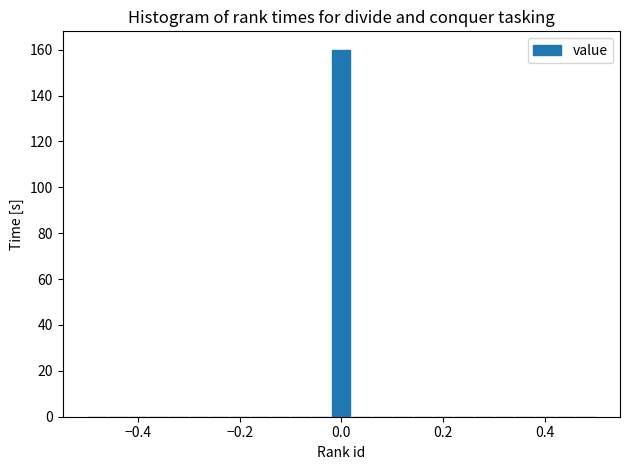

Around what value on the x-axis is the tallest bar? Give the approximate position of its centre, as read against the axis.

0.00